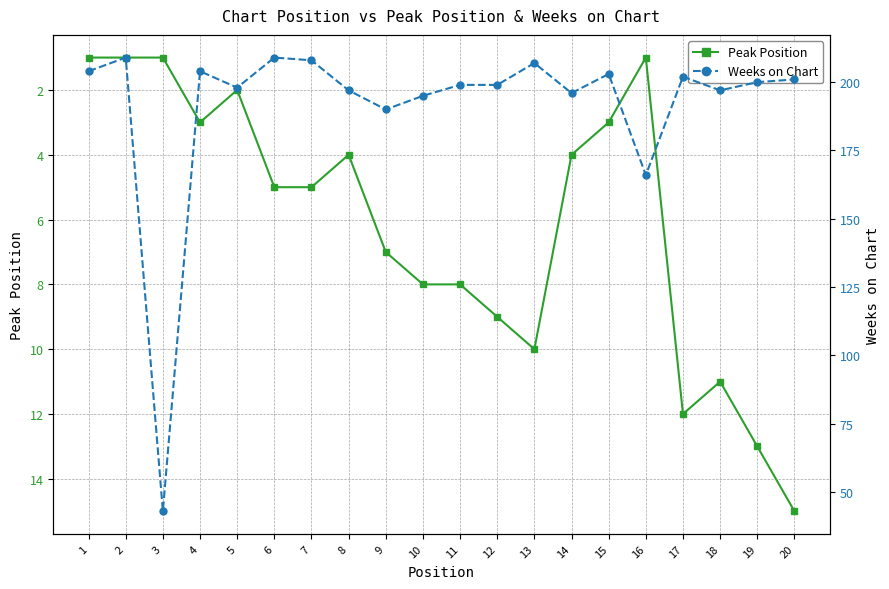

How many data points in Weeks on Chart are above 200?

9